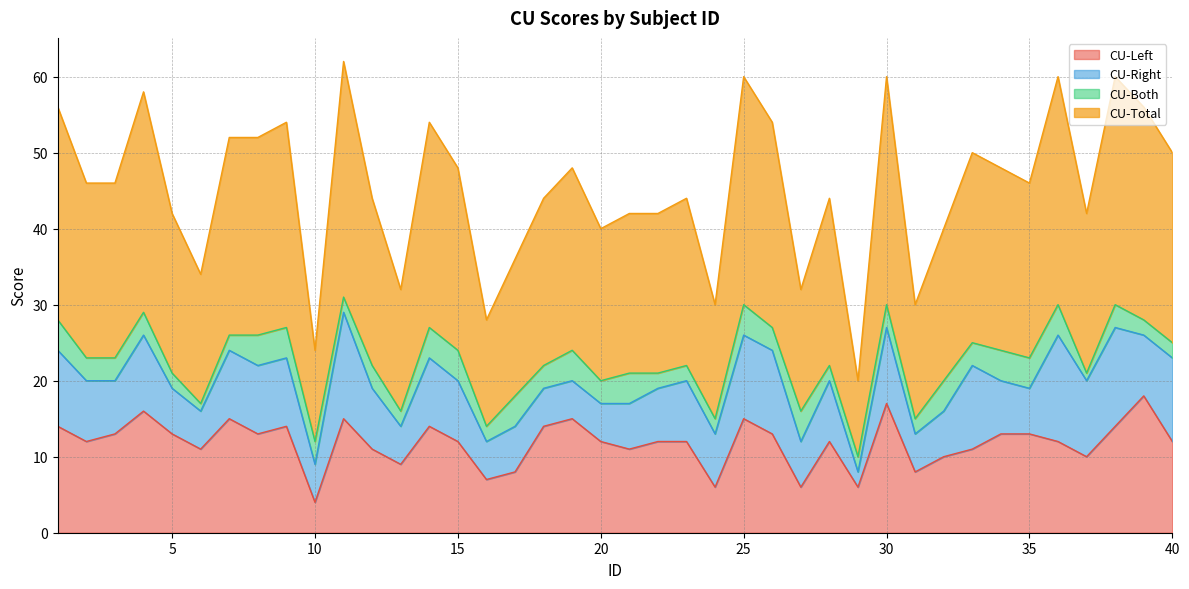

Is it true that CU-Left equals 3 at 15?

False